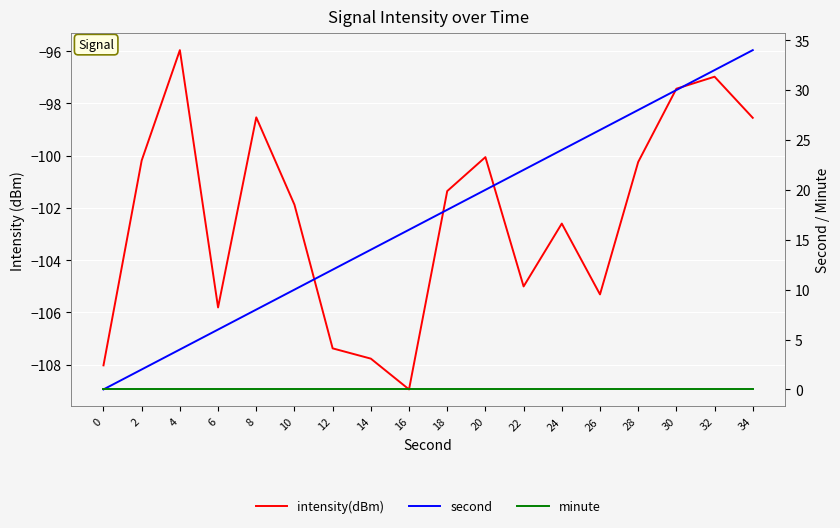

What is the difference between the second highest and second lowest values in the intensity(dBm) series?

11.0